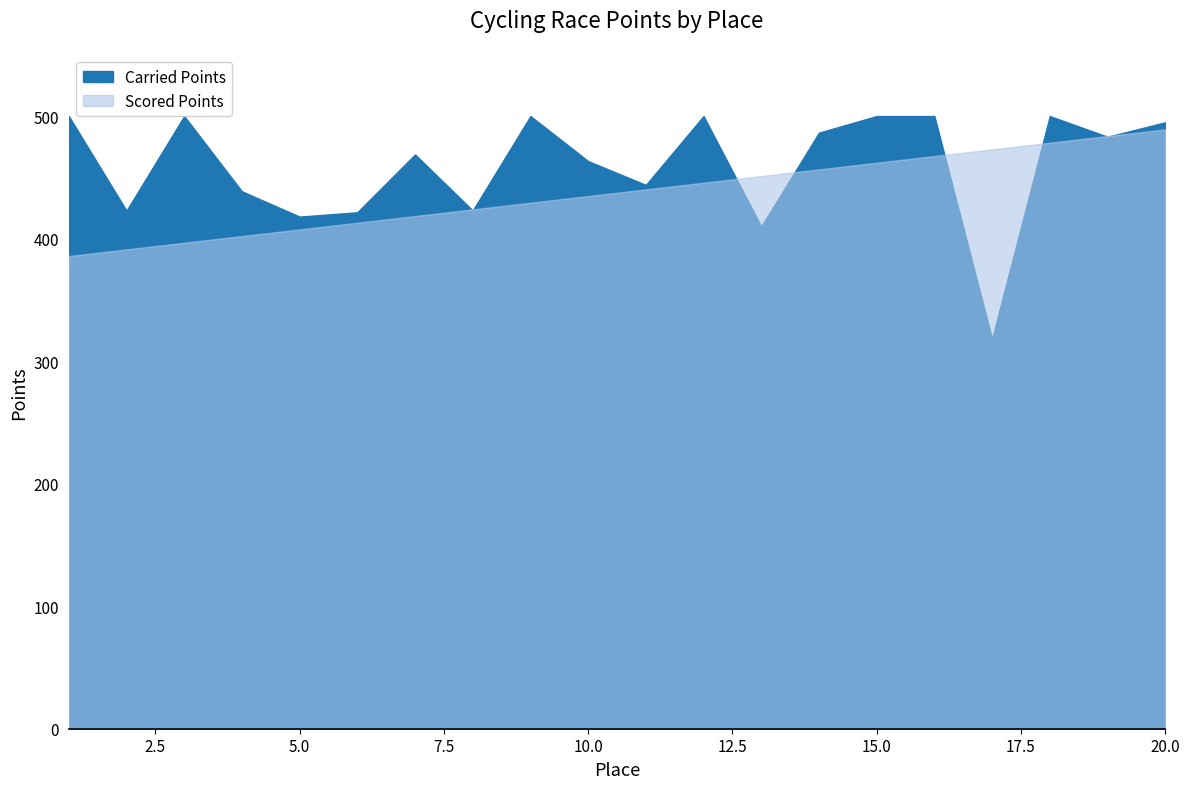

Where do Carried Points and Scored Points first cross each other?

7 and 8